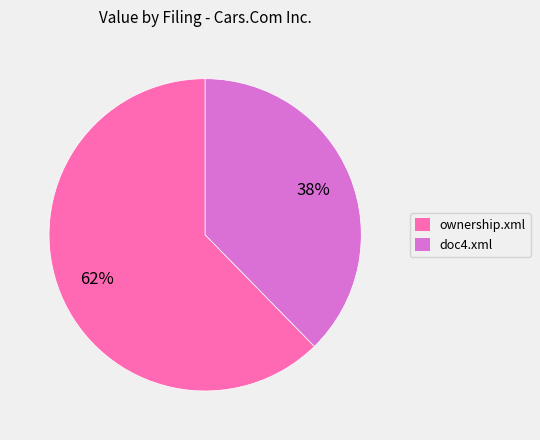

To the nearest percent, what is the combined percentage of doc4.xml and ownership.xml?

100%